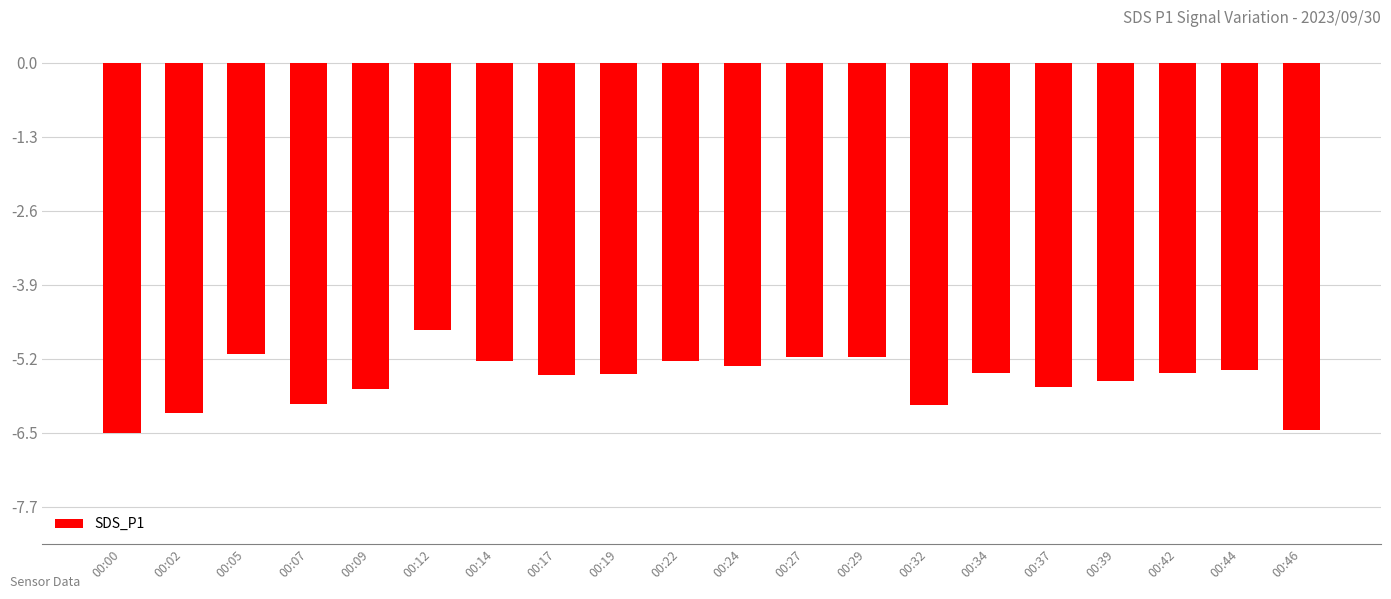

At which category does the chart reach its peak across all series?

00:12